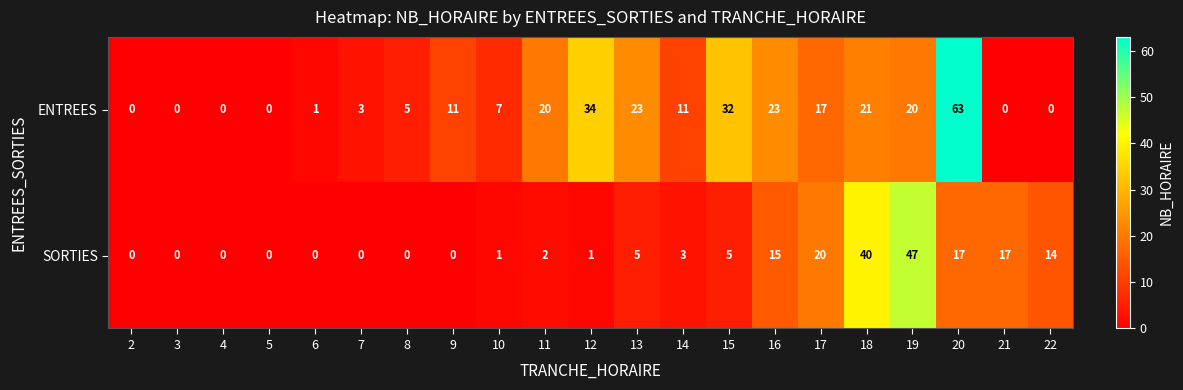

How many categories are shown in the chart?

21